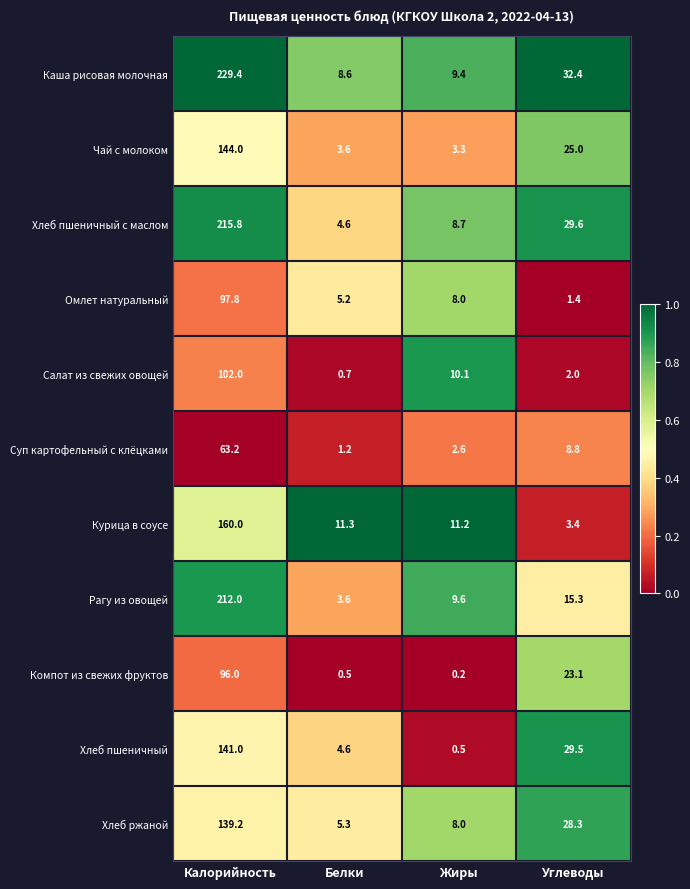

Is it true that Хлеб пшеничный с маслом equals 387.6 at Калорийность?

False